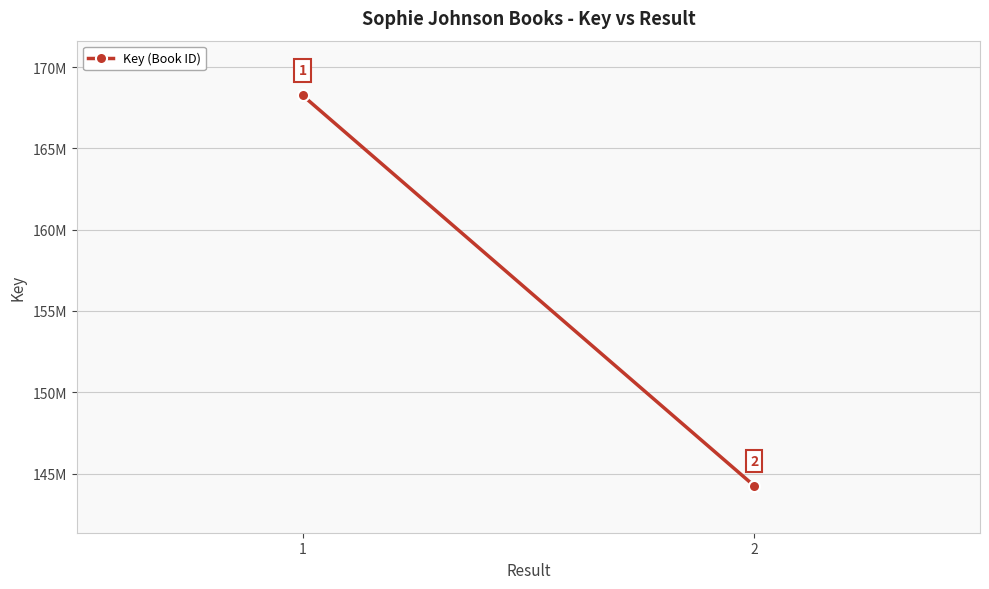

What is the sum of the values at 1 and 2?

312506438